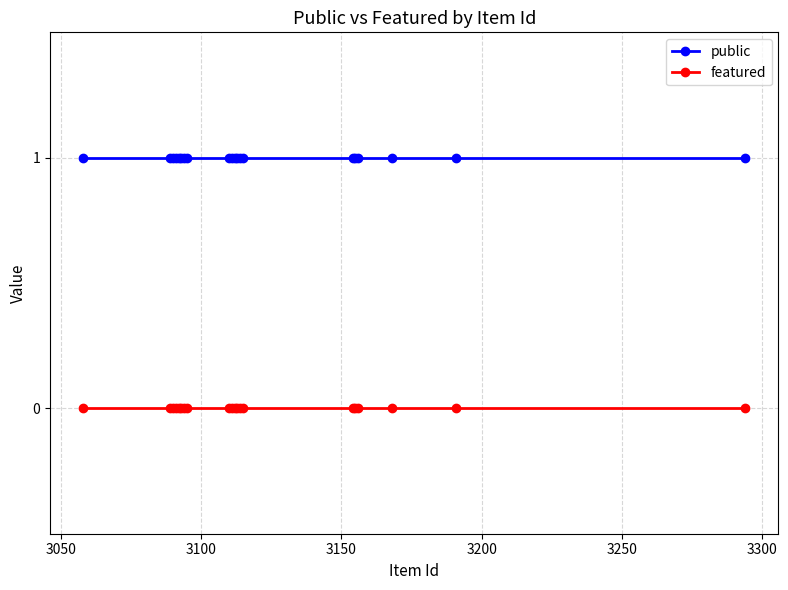

Rank the series by their maximum value, from highest to lowest.

public, featured